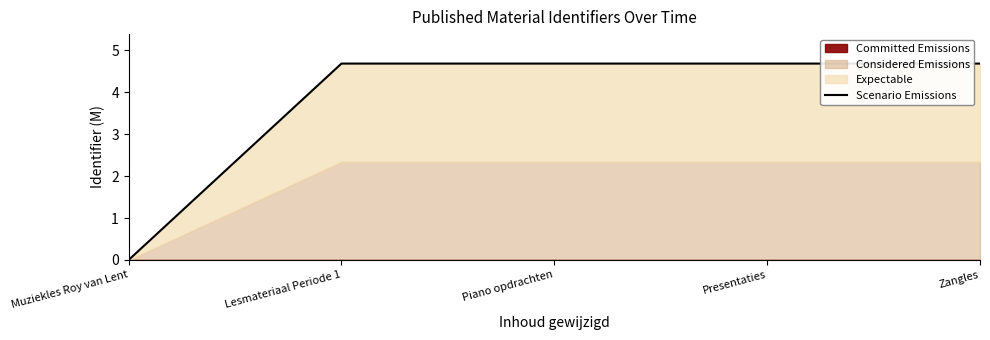

True or false: the data has more than 0 interior local peaks.

False